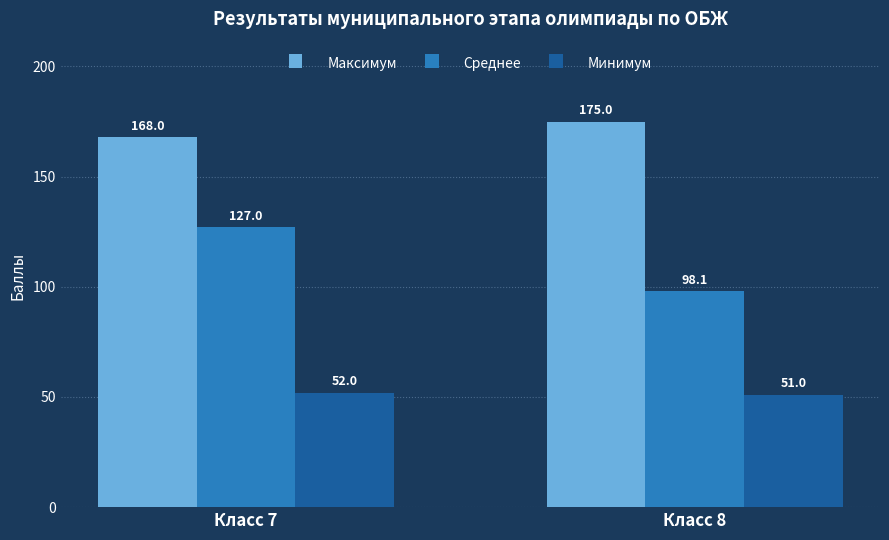

True or false: Максимум has a value of 168.0 at Класс 7.

True